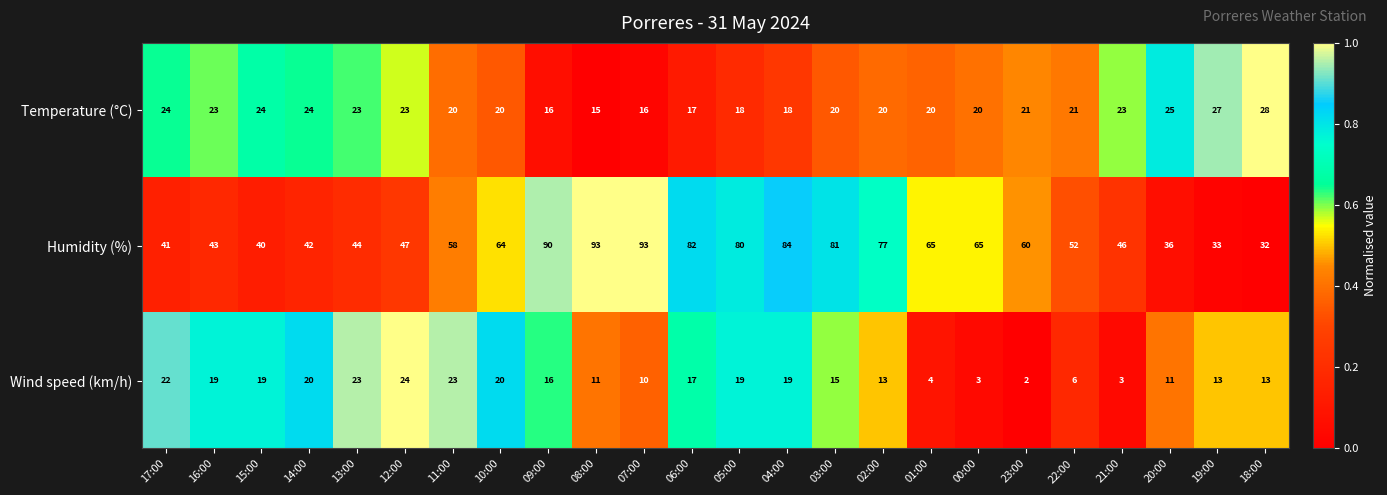

At which category is the sum across all series the highest?

09:00